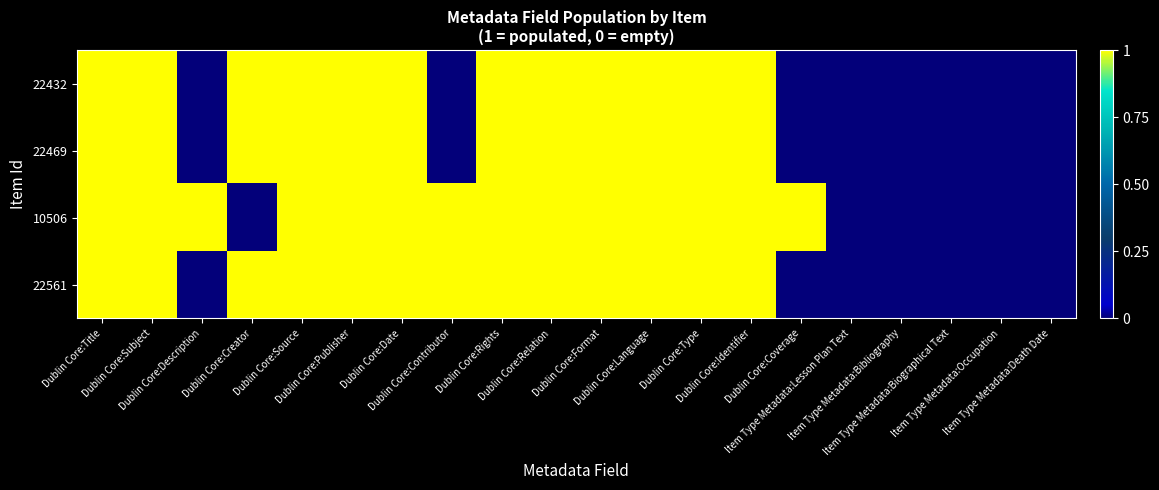

Rank the series at Item Type Metadata:Occupation from highest to lowest value.

22432, 22469, 10506, 22561